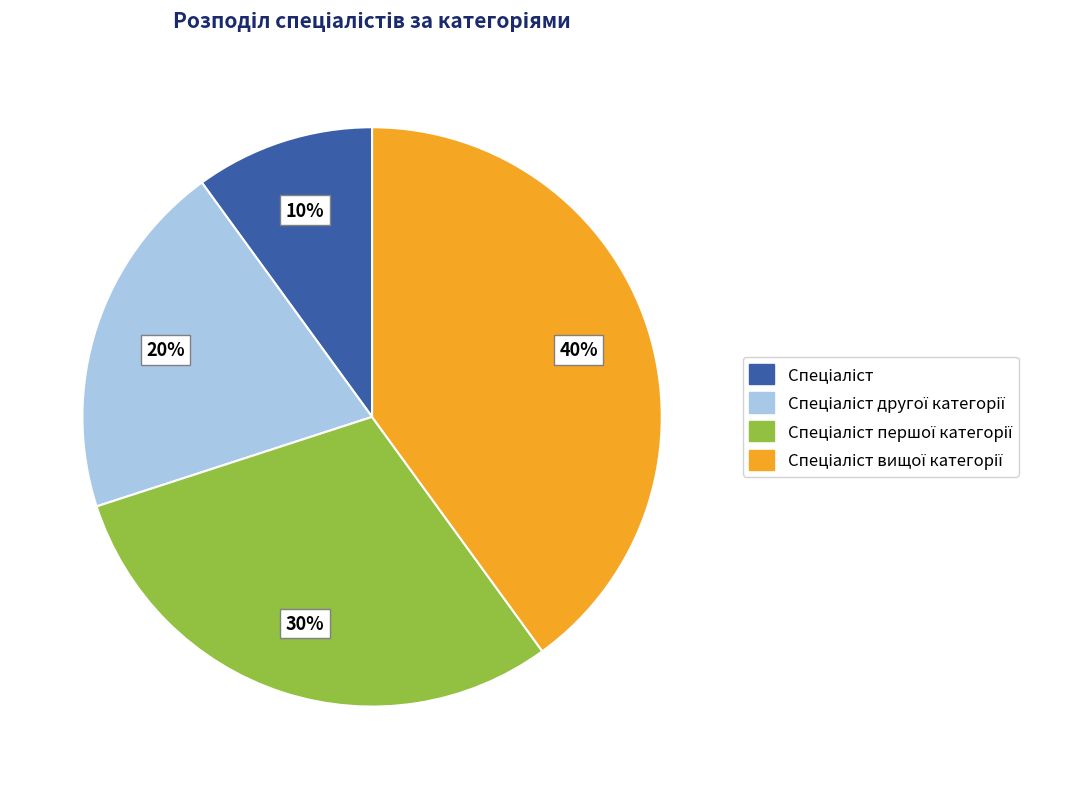

To the nearest percent, what is the average slice percentage?

25%